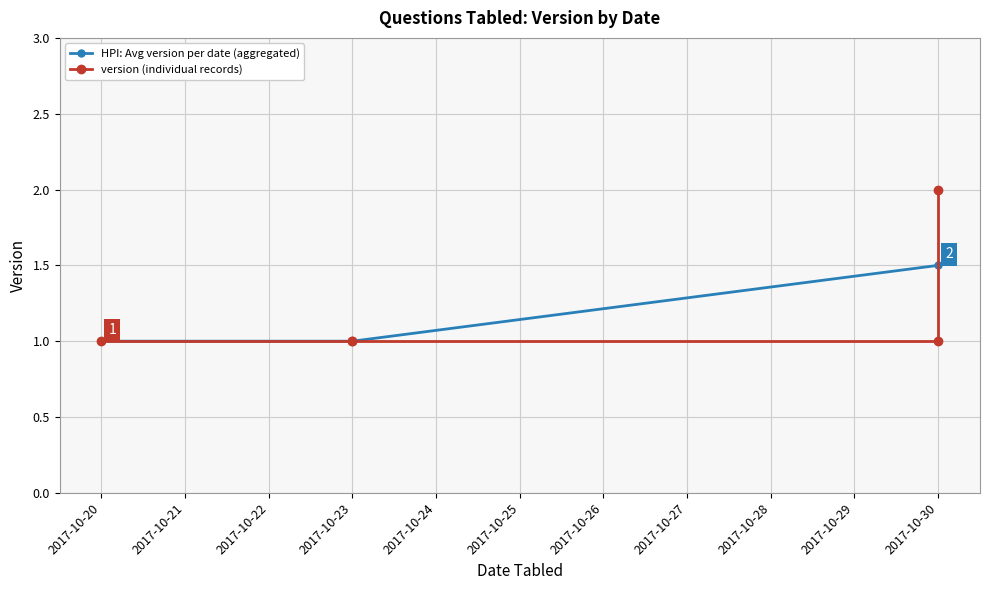

What is the smallest value displayed?

1